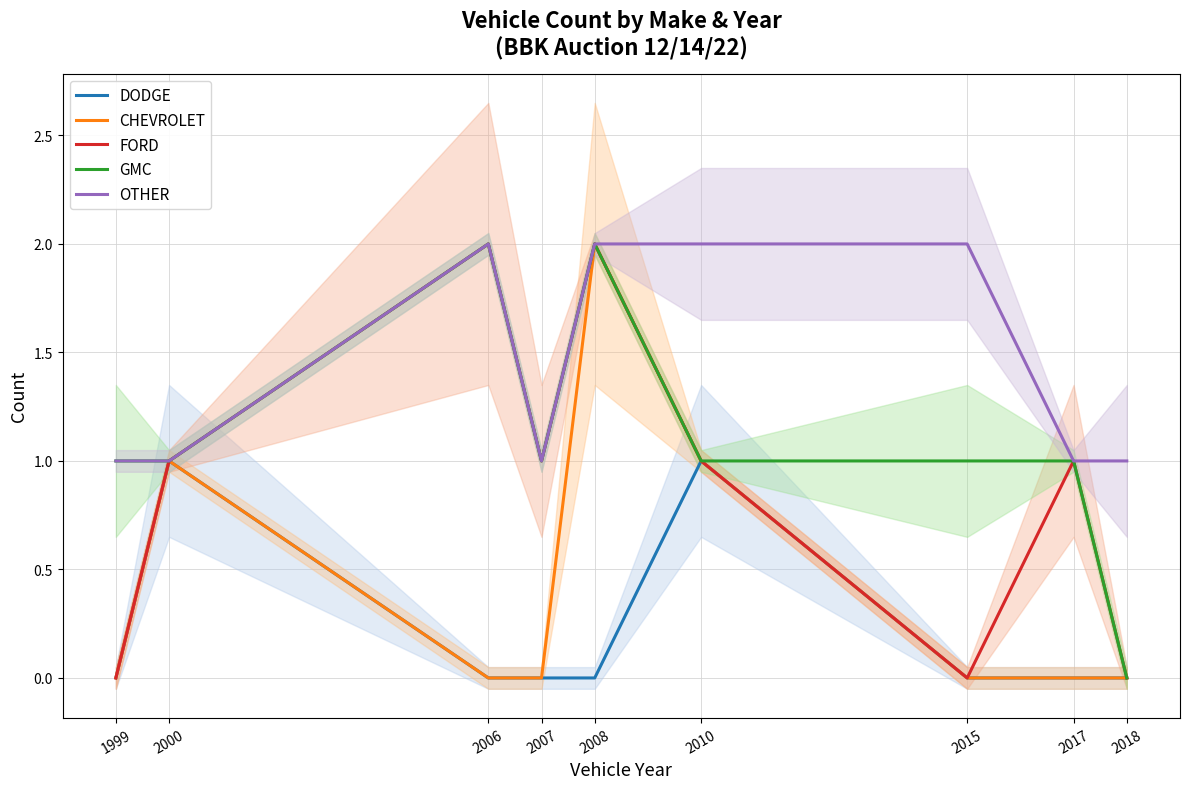

True or false: CHEVROLET and FORD cross at least once.

False